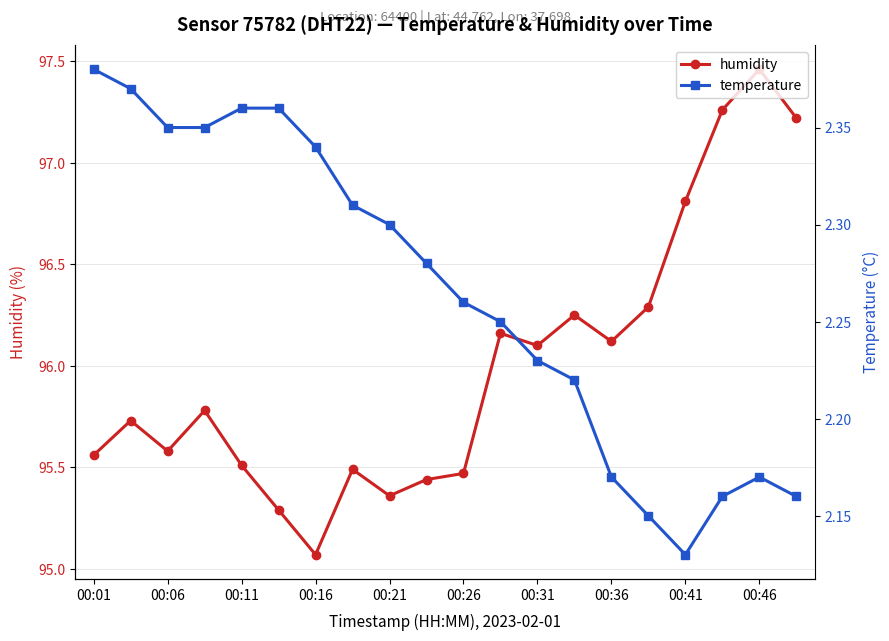

Where is the first local minimum for humidity?

00:06